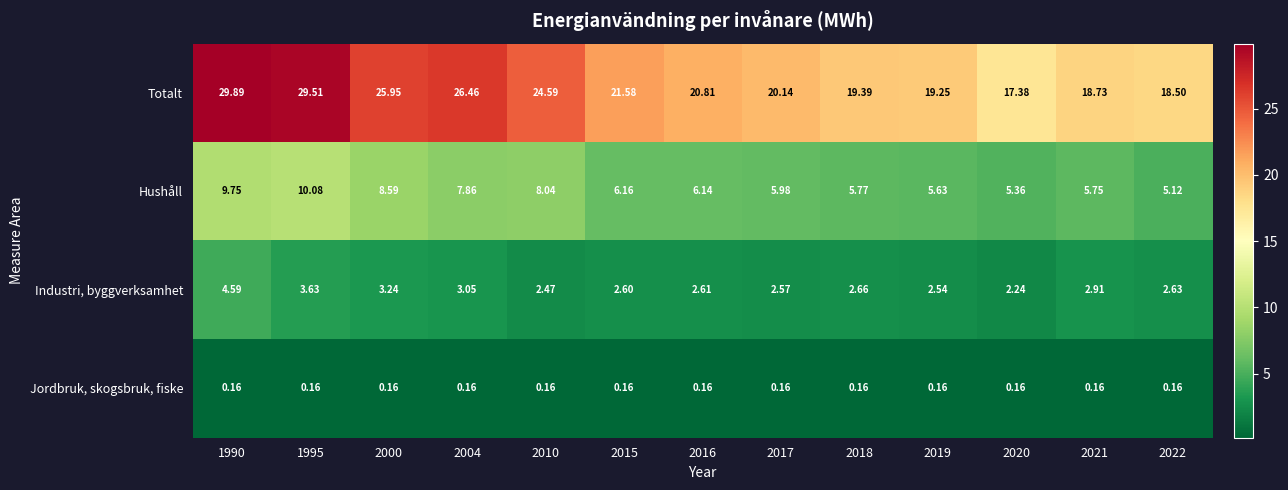

Between 2000 and 2020, which series saw the biggest shift?

Totalt